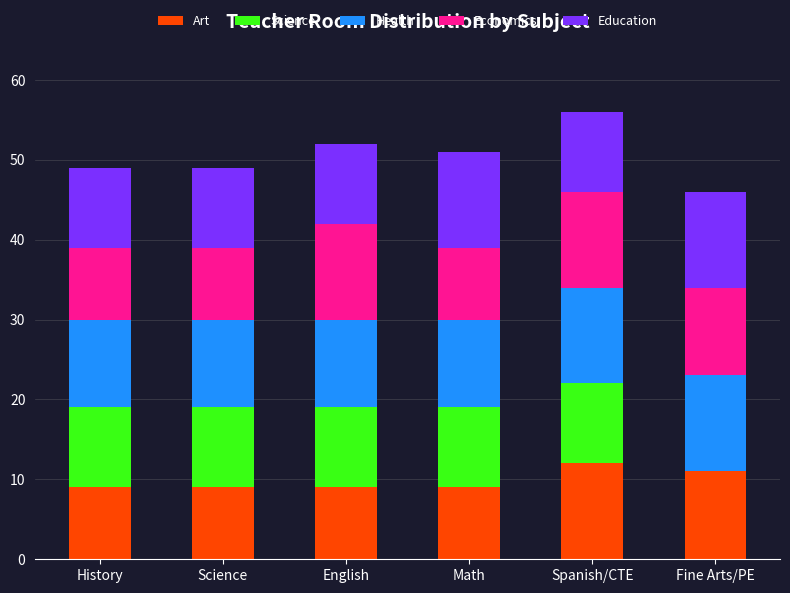

What is the highest value of the Art series?

12